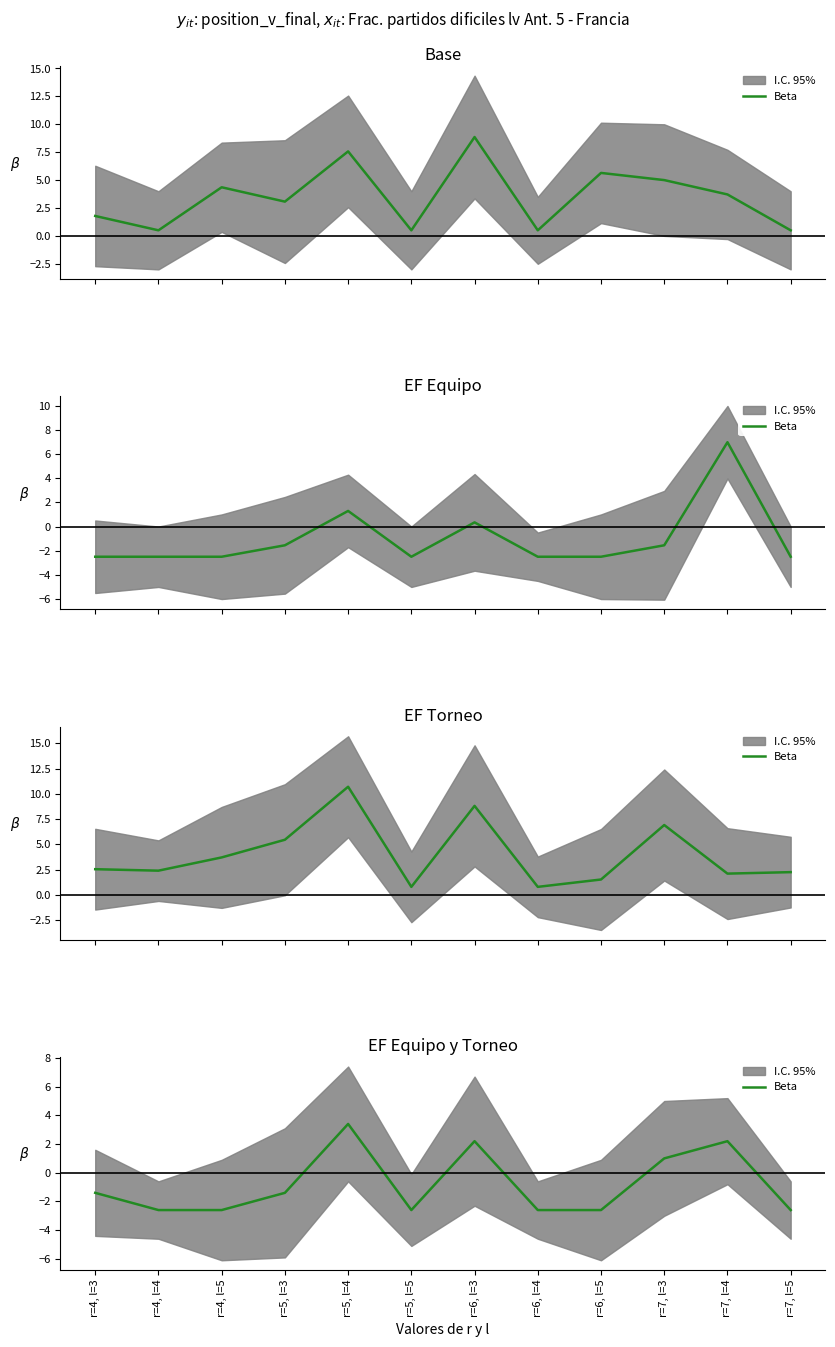

Rank the categories by value from highest to lowest.

r=5, l=4, r=6, l=3, r=7, l=4, r=7, l=3, r=4, l=3, r=5, l=3, r=4, l=4, r=4, l=5, r=5, l=5, r=6, l=4, r=6, l=5, r=7, l=5